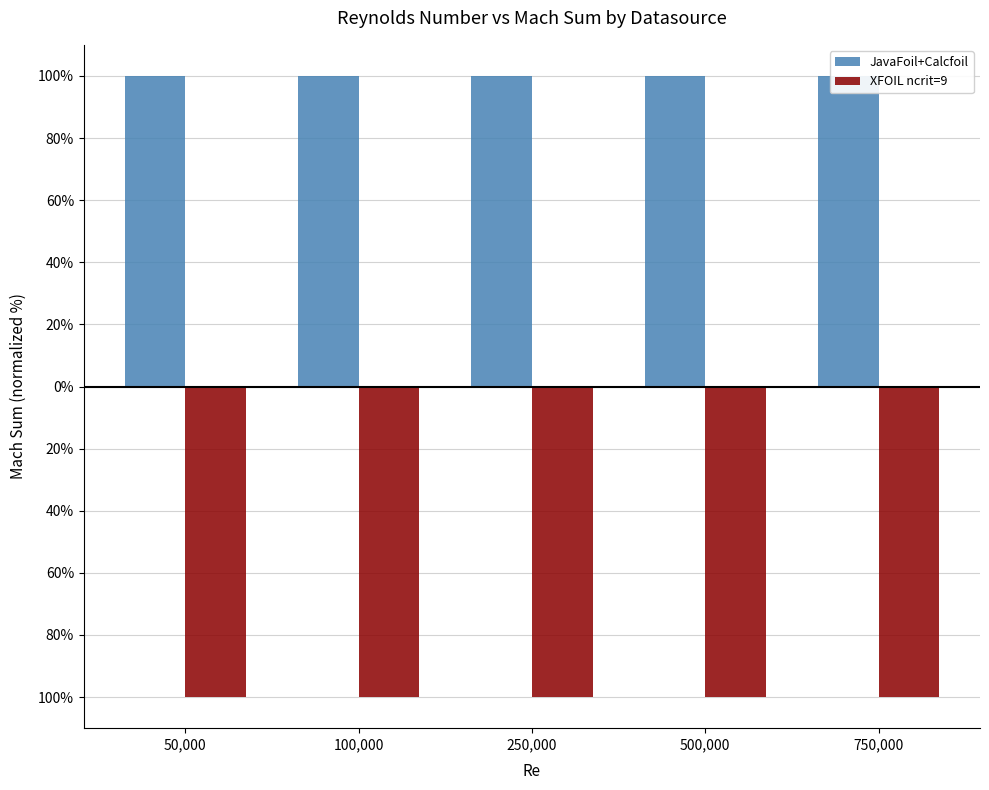

What is the label of the 2nd bar from the left?

100,000